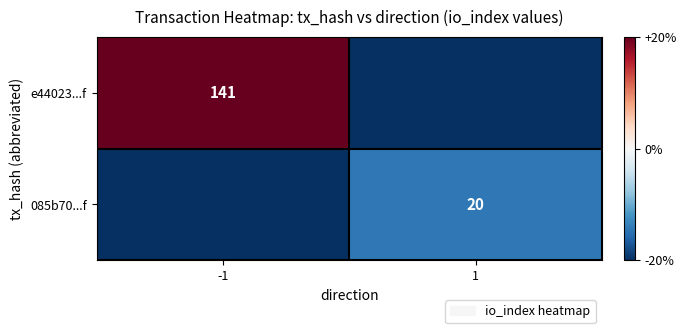

The value of 085b70...f at 1 is 35. True or false?

False